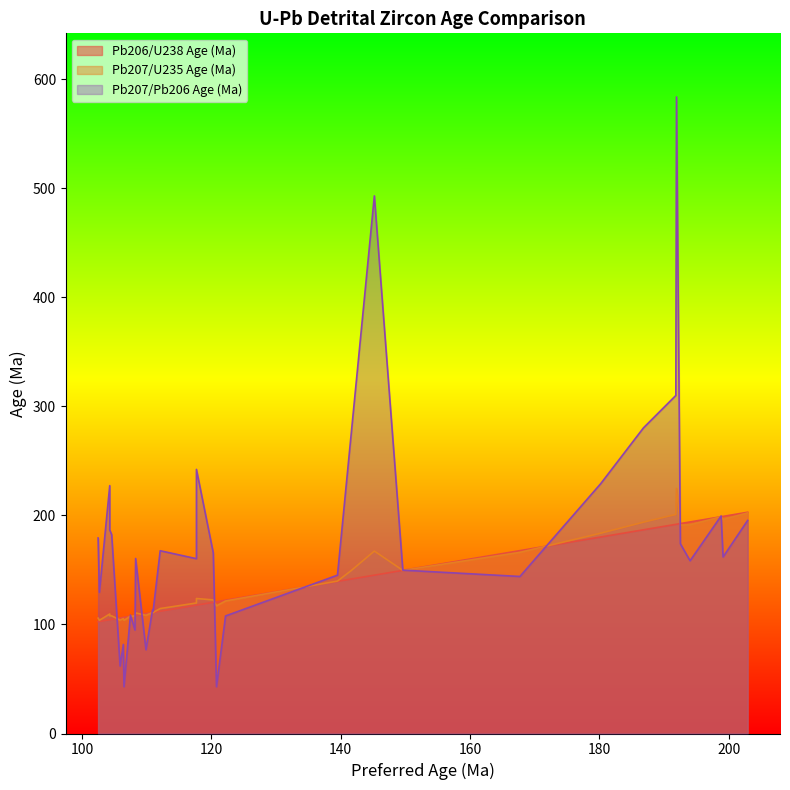

At how many categories does at least one series exceed 492?

2